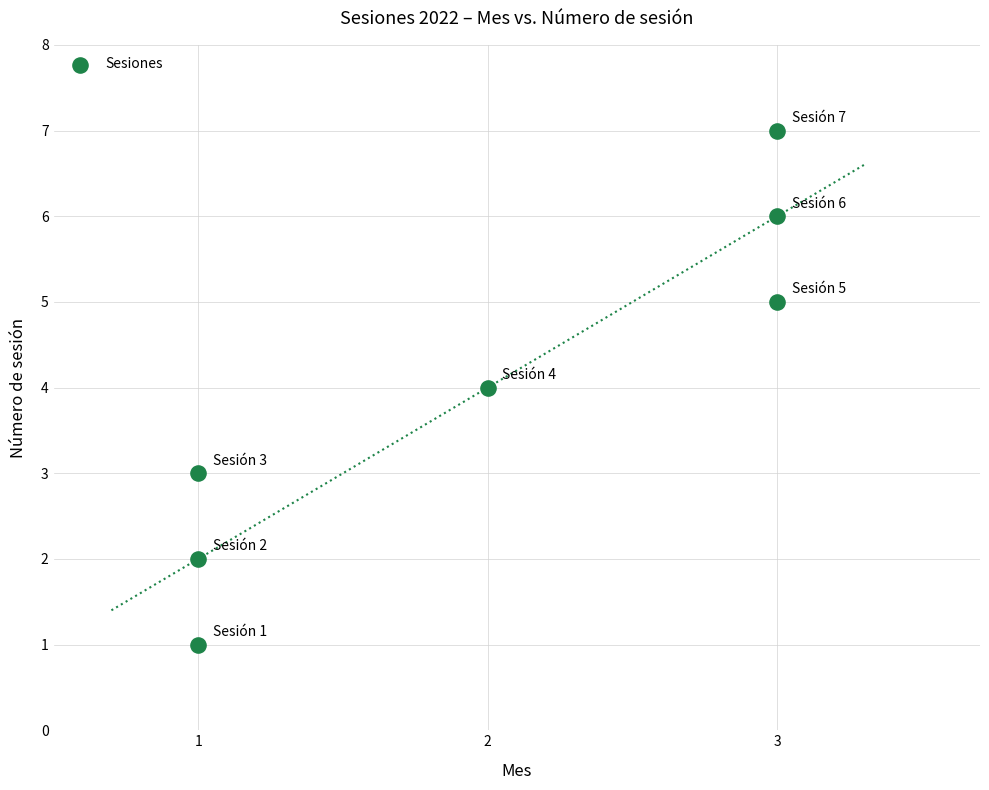

What is the average Y value?

4